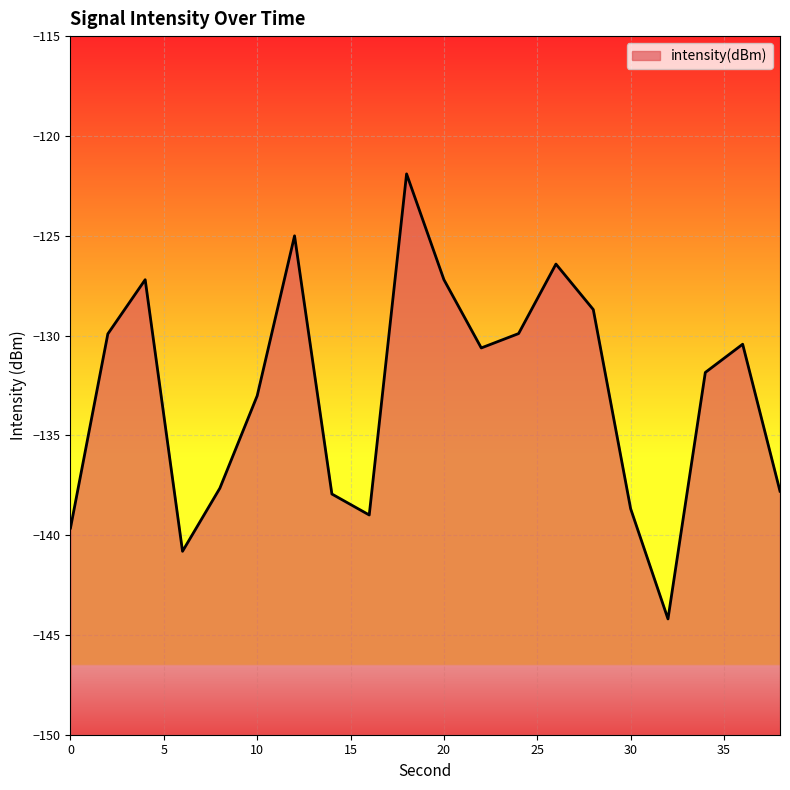

Count the number of values greater than -130.

8